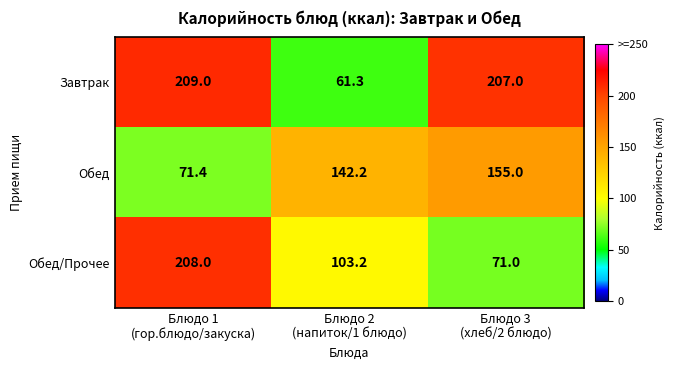

Which series has the widest spread of values?

Завтрак